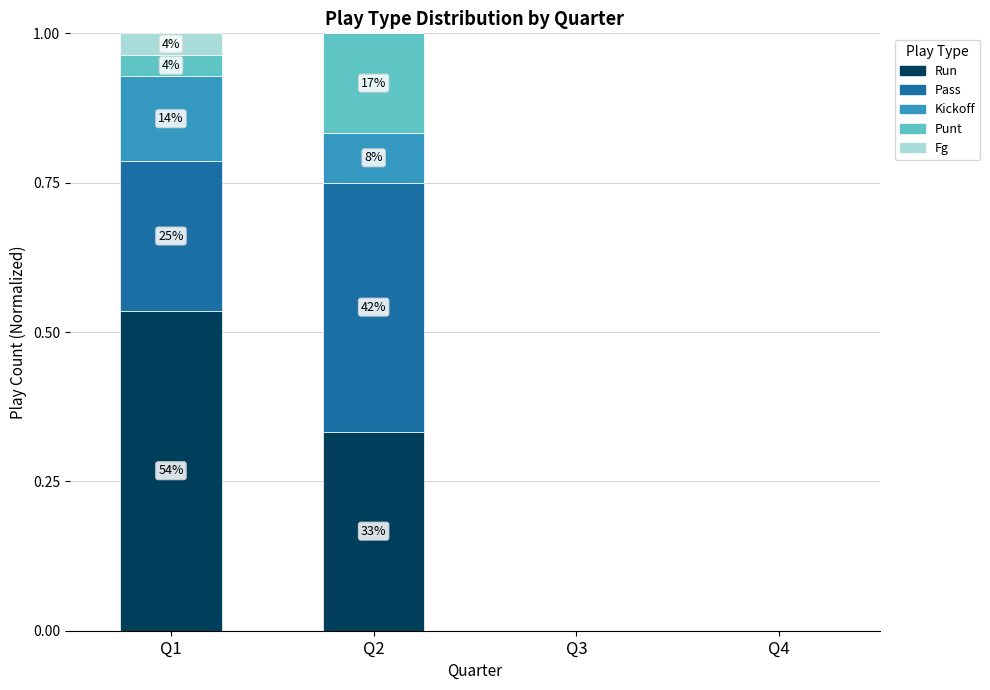

What is the total value across all series at Q2?

1.0